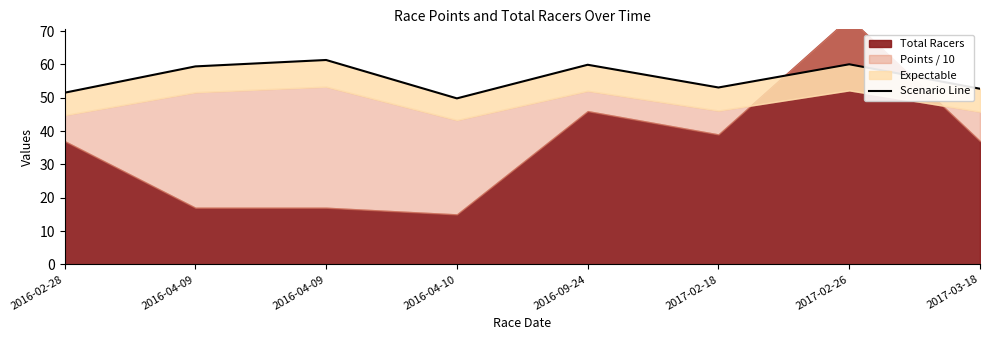

The value at 2017-02-18 is 22.2. True or false?

False